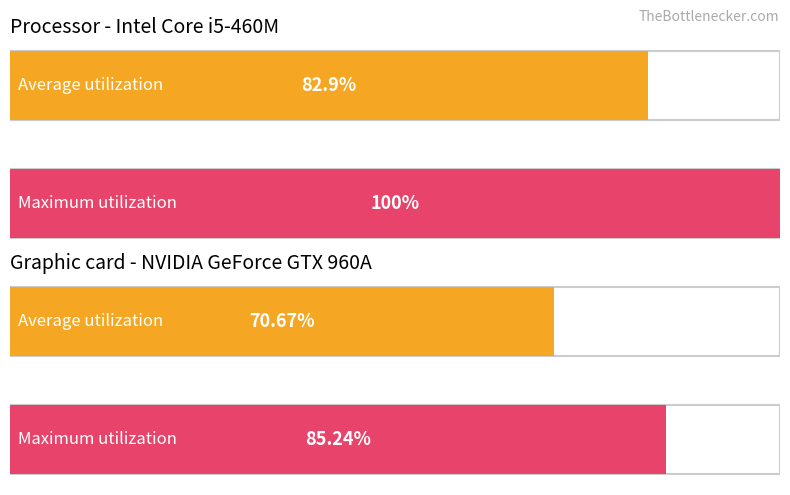

Which series has the largest range (max minus min)?

Maximum utilization